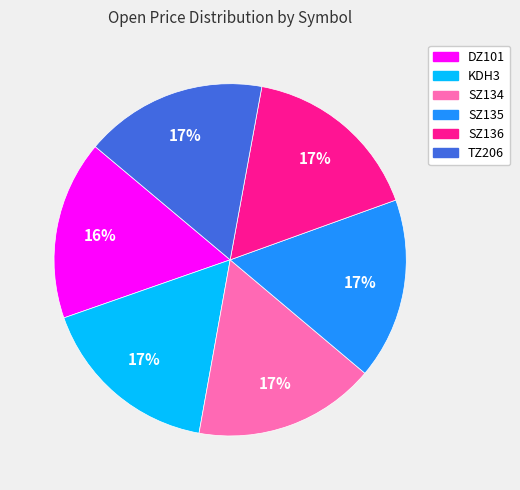

Is it true that SZ134 is 24% of the pie?

False